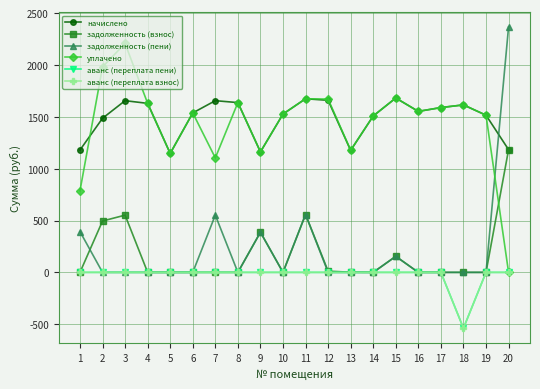

What is the sum of all аванс (переплата пени) values?

-538.3